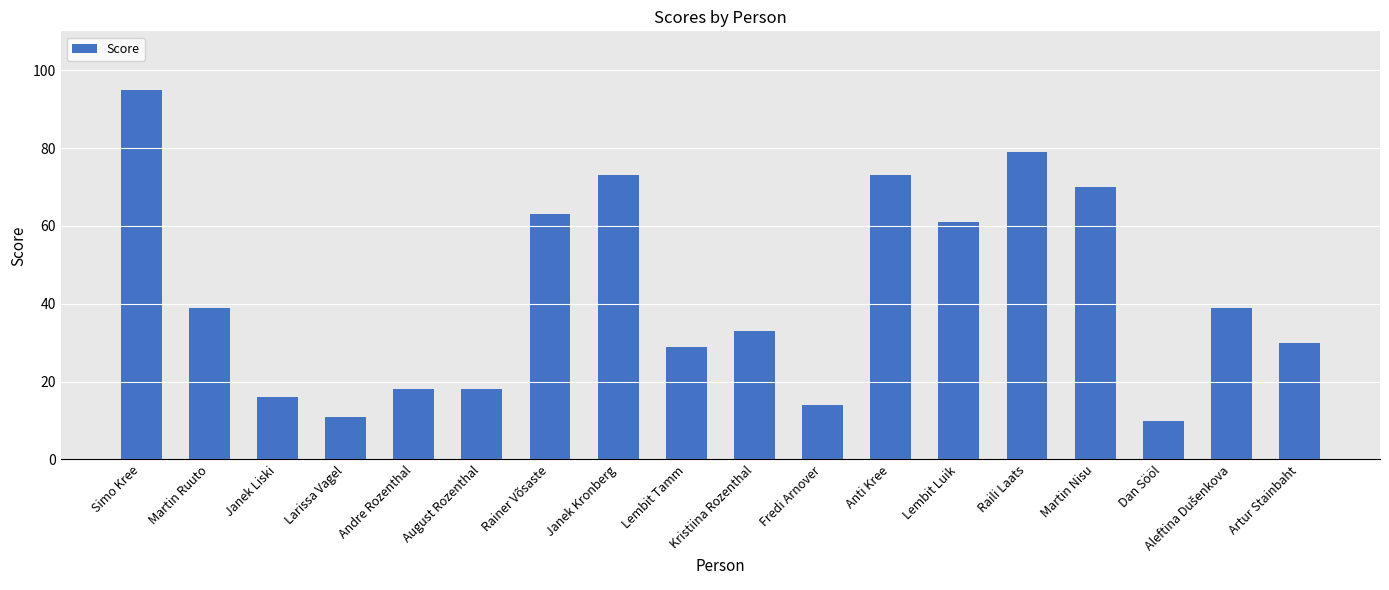

Are the bars horizontal?

No